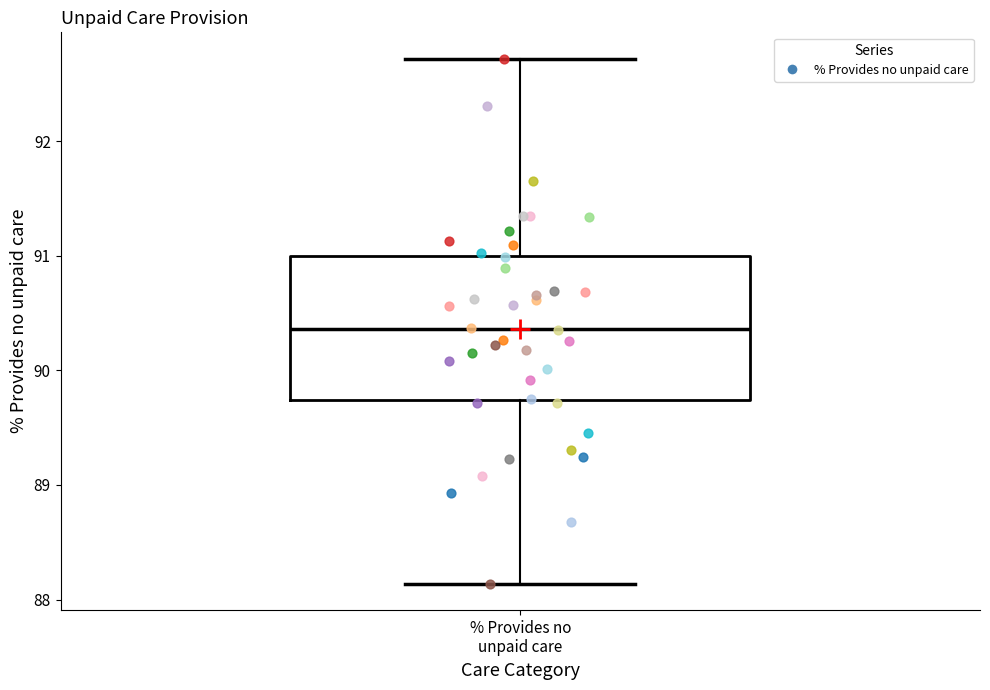

Read this box plot against the y-axis: the position of the median line, the range covered by the box, and the ends of both whiskers. The values are not printed on the chart, so give them approximately, as read against the axis.

median 90.4, box 89.7 to 91.0, whiskers 88.1 to 92.7